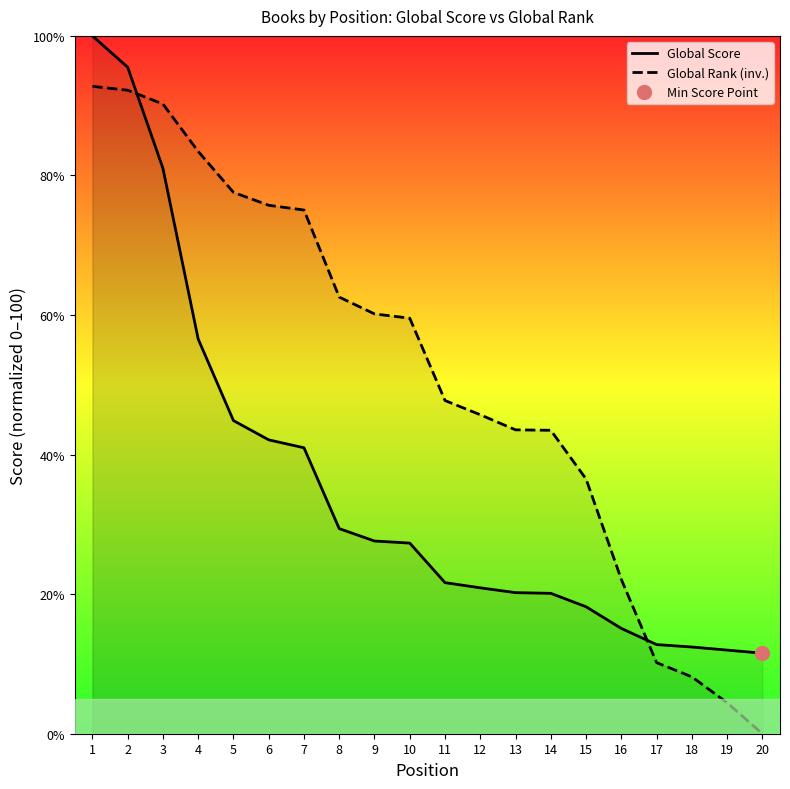

Which series reaches the minimum Y coordinate?

Global Rank (inv.)